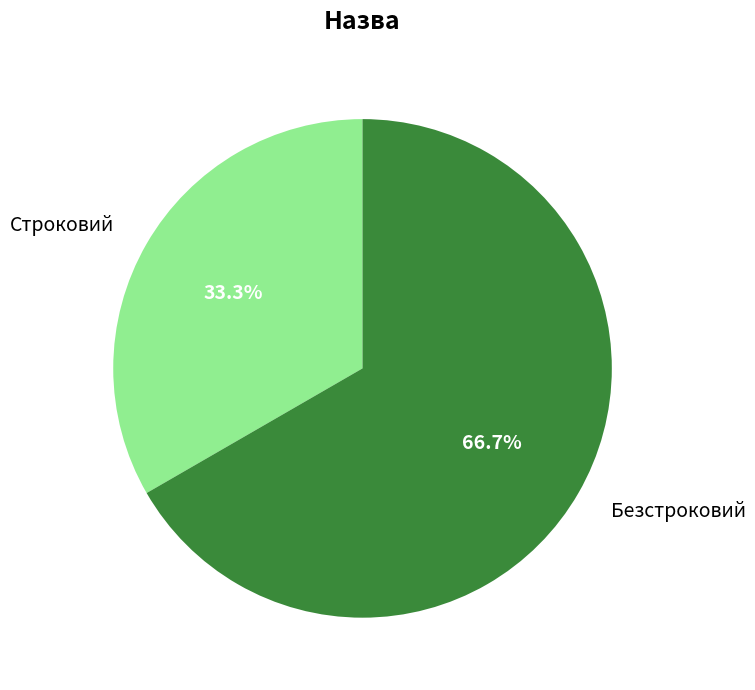

To the nearest percent, what is the difference between the largest and smallest slice percentages?

33%